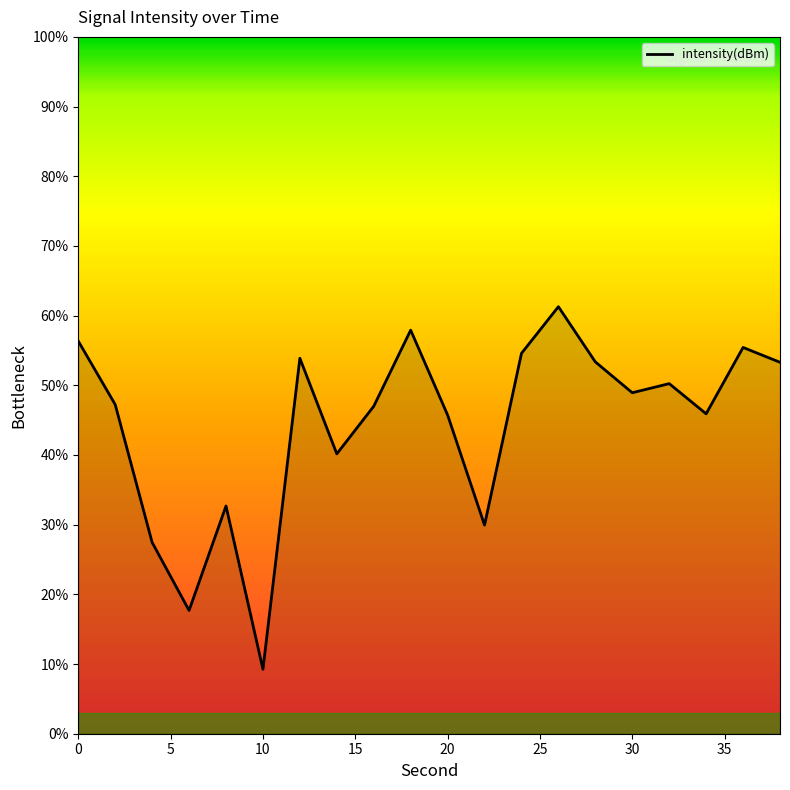

What is the greatest value displayed?

61.3